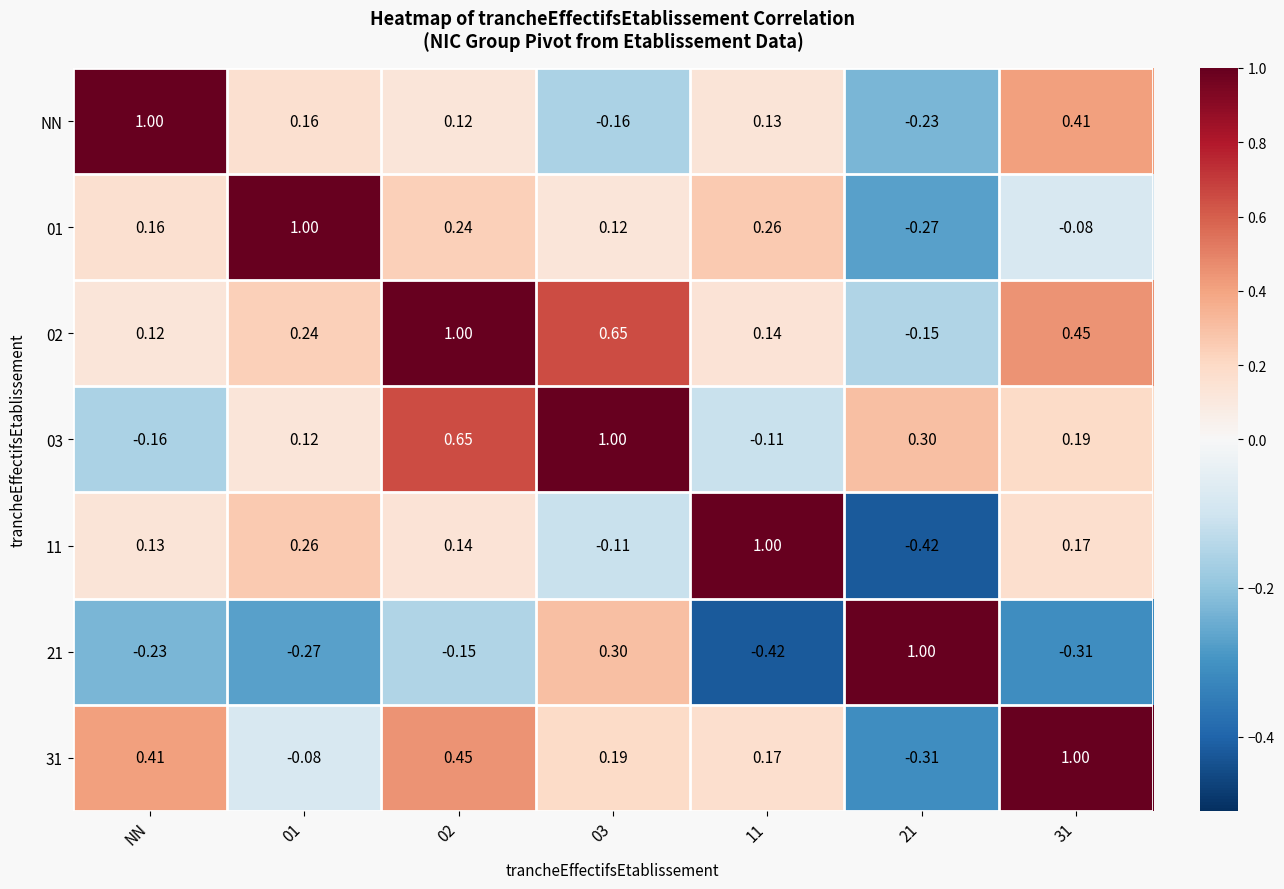

Where does the 01 series first go above 0?

NN